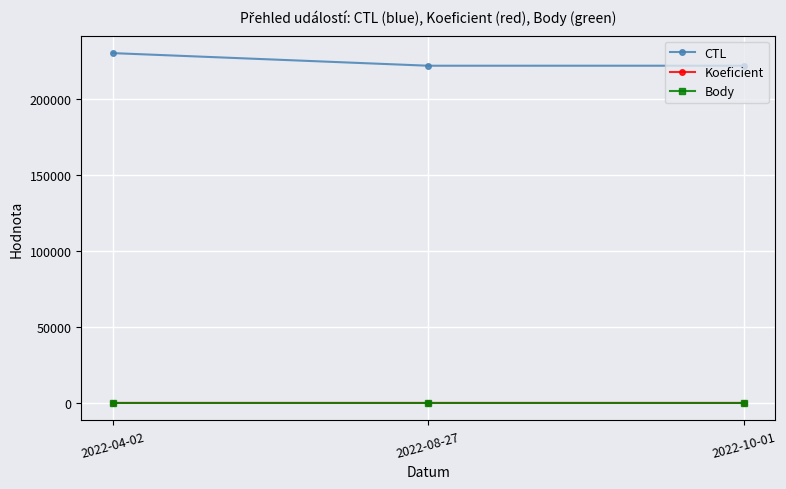

What is the lowest value of the Body series?

1